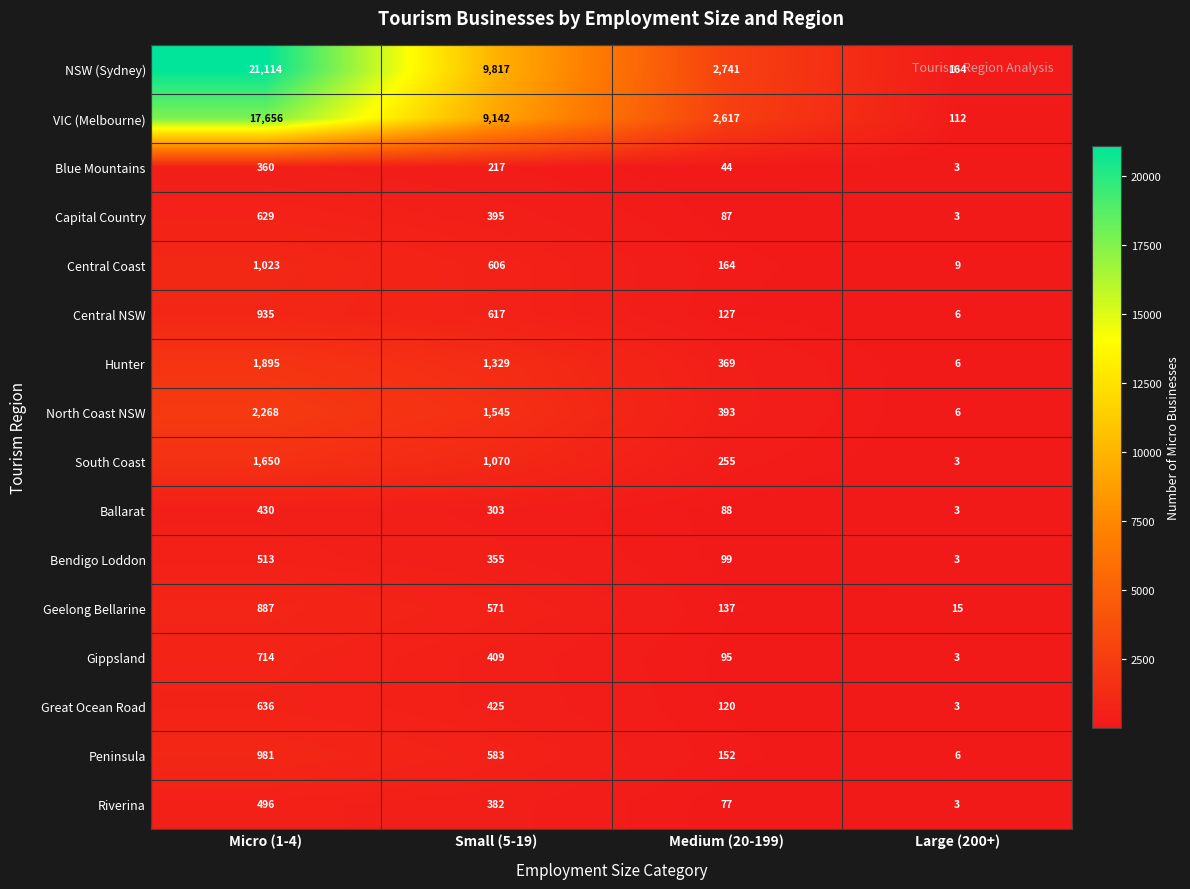

Is it true that Hunter equals 3 at Large (200+)?

False